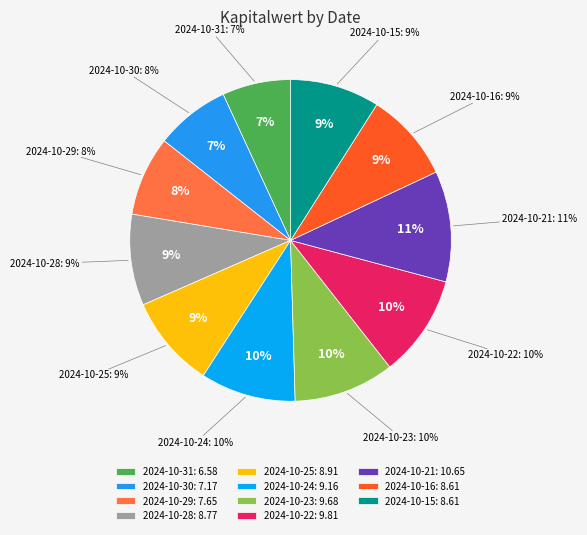

How many segments does this pie chart have?

11